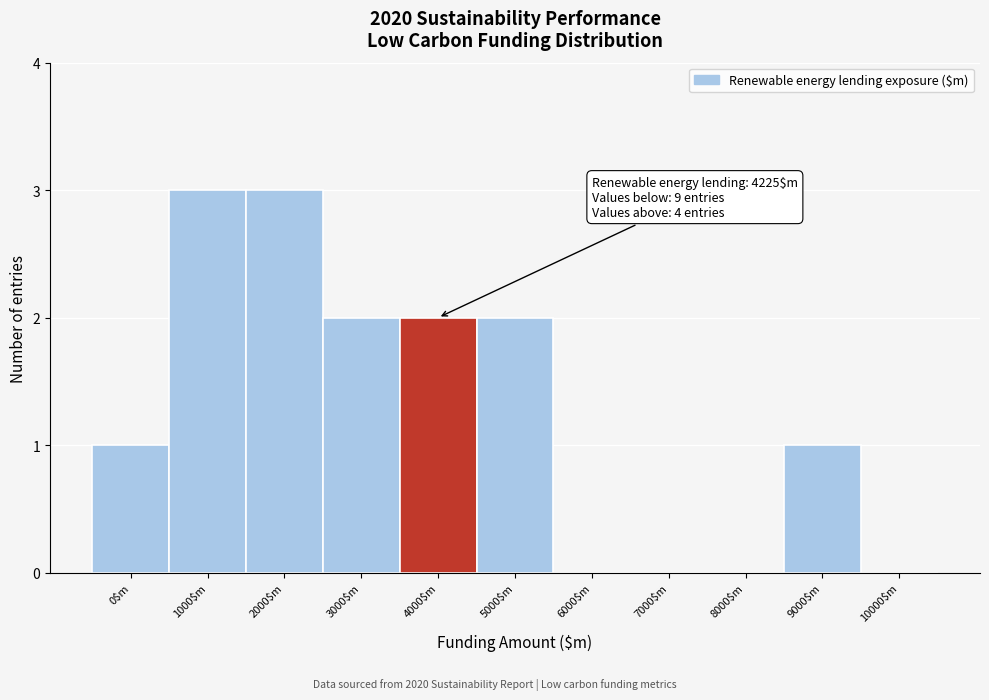

What is the sum of all values?

14